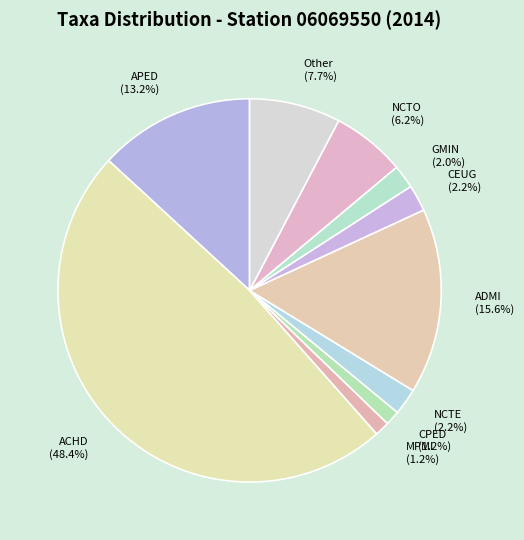

Count the number of slices in the pie.

10